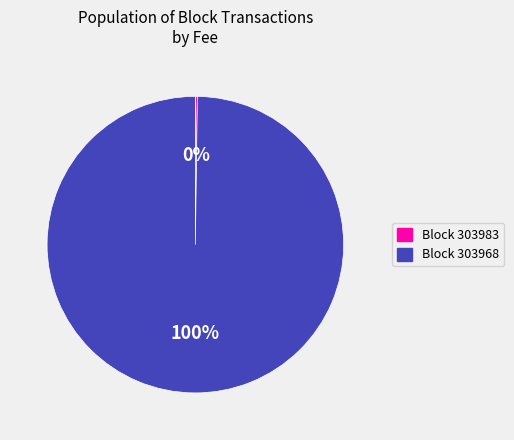

To the nearest percent, what is the difference between the largest and smallest slice percentages?

100%